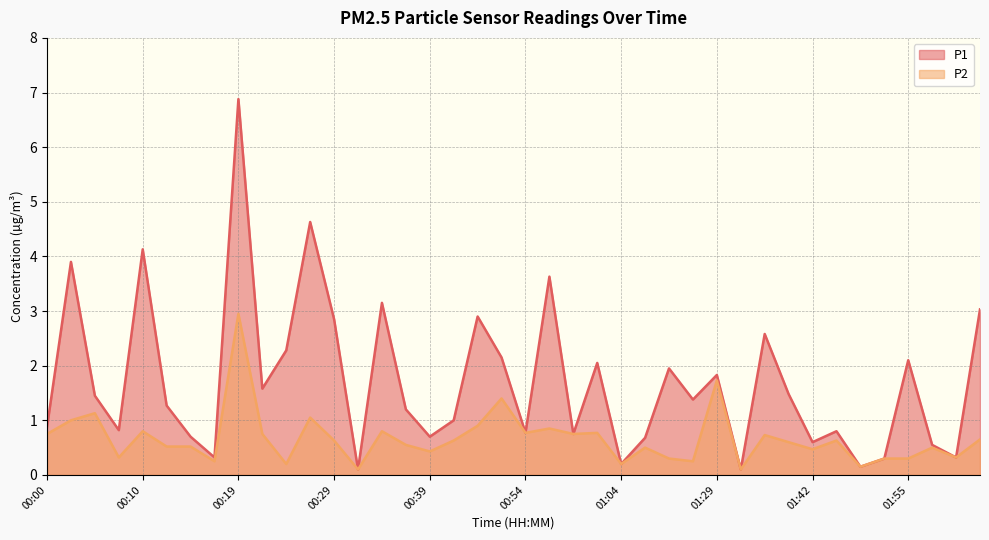

What is the average value of the P1 series?

1.7